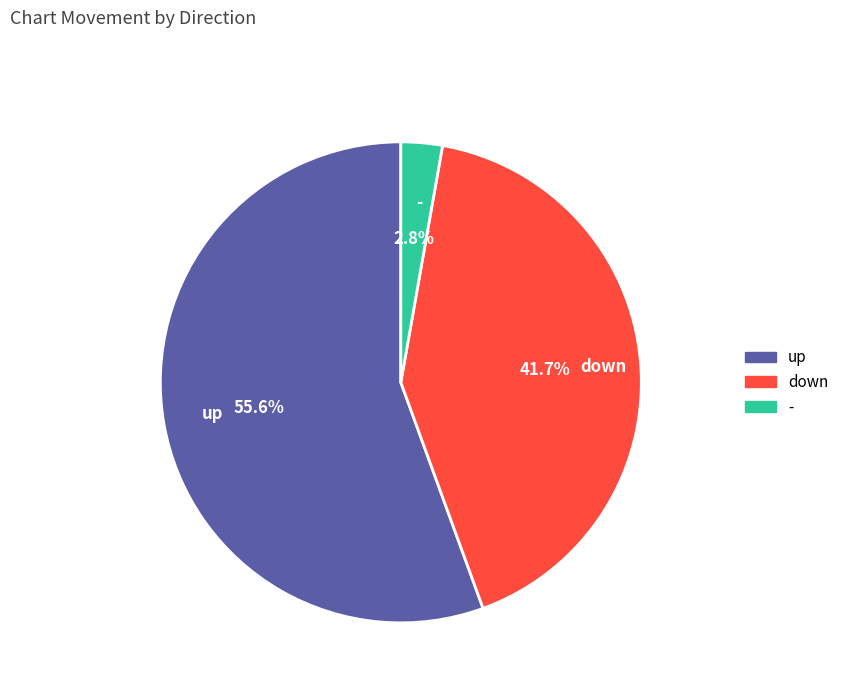

Which category has the smallest portion of the pie?

-